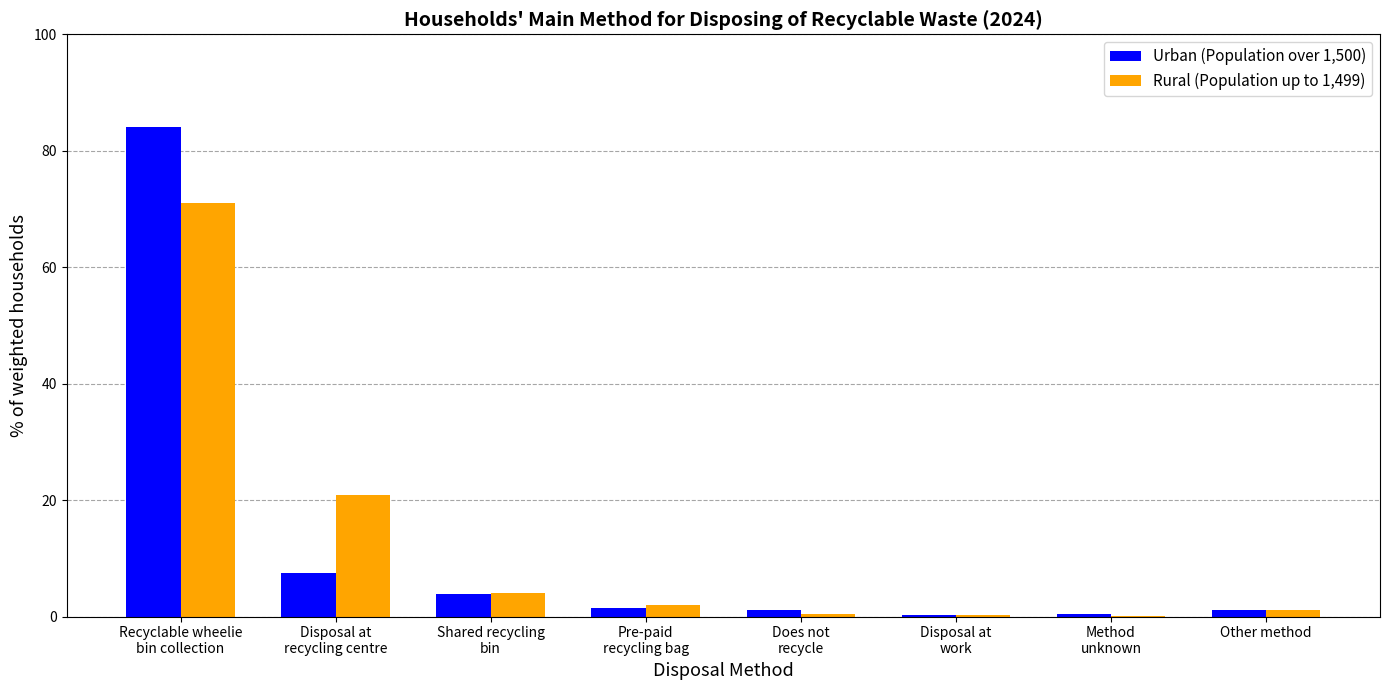

What is the maximum value for Rural (Population up to 1,499)?

71.1